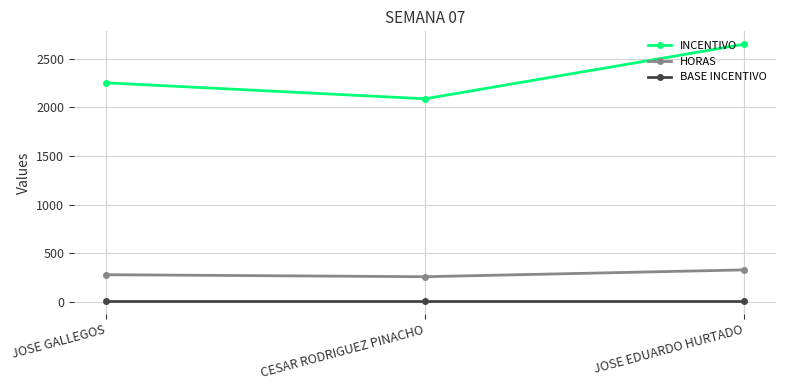

What position from the right is CESAR RODRIGUEZ PINACHO?

2